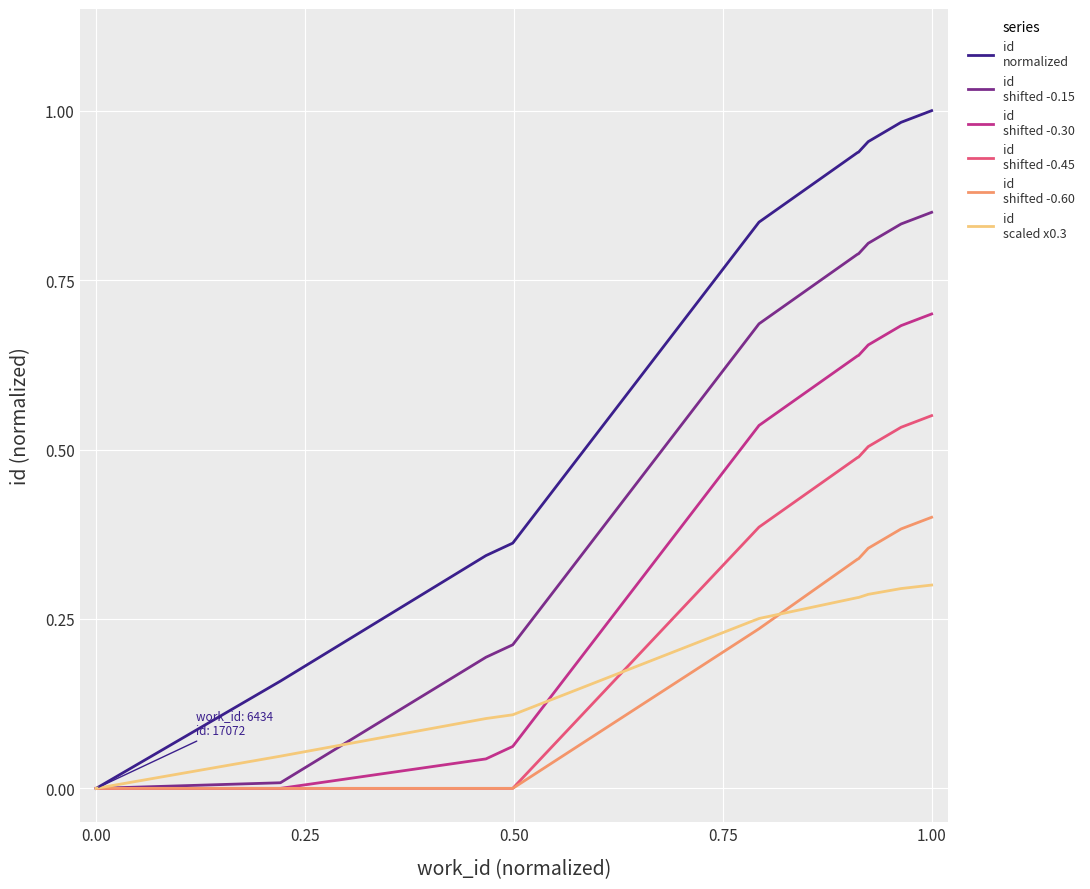

Reading left to right, transcribe all the data shown in this chart.

id
normalized: 0.0	0.2	0.3	0.4	0.8	0.9	0.9	1.0	1.0	1.0
id
shifted -0.15: 0.0	0.0	0.2	0.2	0.7	0.8	0.8	0.8	0.8	0.8
id
shifted -0.30: 0.0	0.0	0.0	0.1	0.5	0.6	0.6	0.7	0.7	0.7
id
shifted -0.45: 0.0	0.0	0.0	0.0	0.4	0.5	0.5	0.5	0.5	0.6
id
shifted -0.60: 0.0	0.0	0.0	0.0	0.2	0.3	0.3	0.4	0.4	0.4
id
scaled x0.3: 0.0	0.0	0.1	0.1	0.3	0.3	0.3	0.3	0.3	0.3